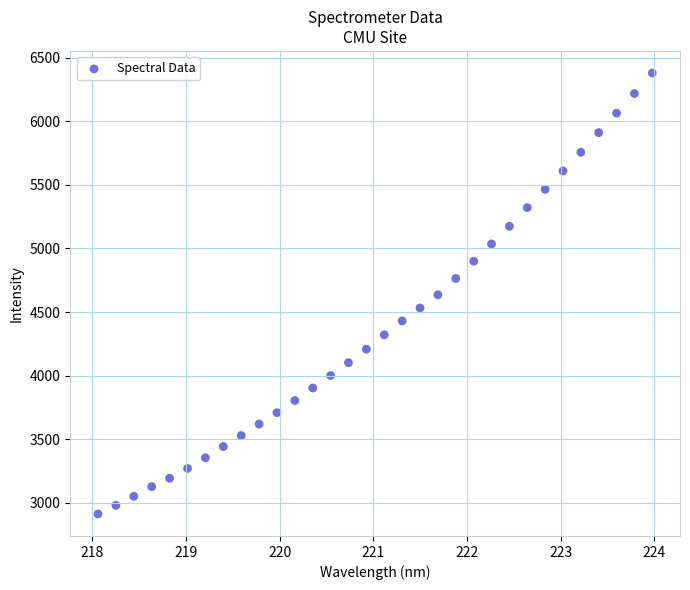

What is the range of X values (max minus min)?

5.9